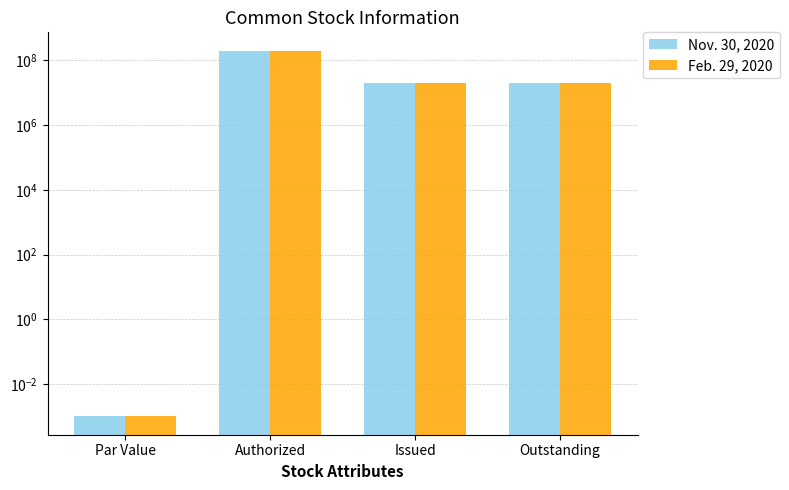

What is the sum of the Feb. 29, 2020 values at Issued and Outstanding?

39180000.0